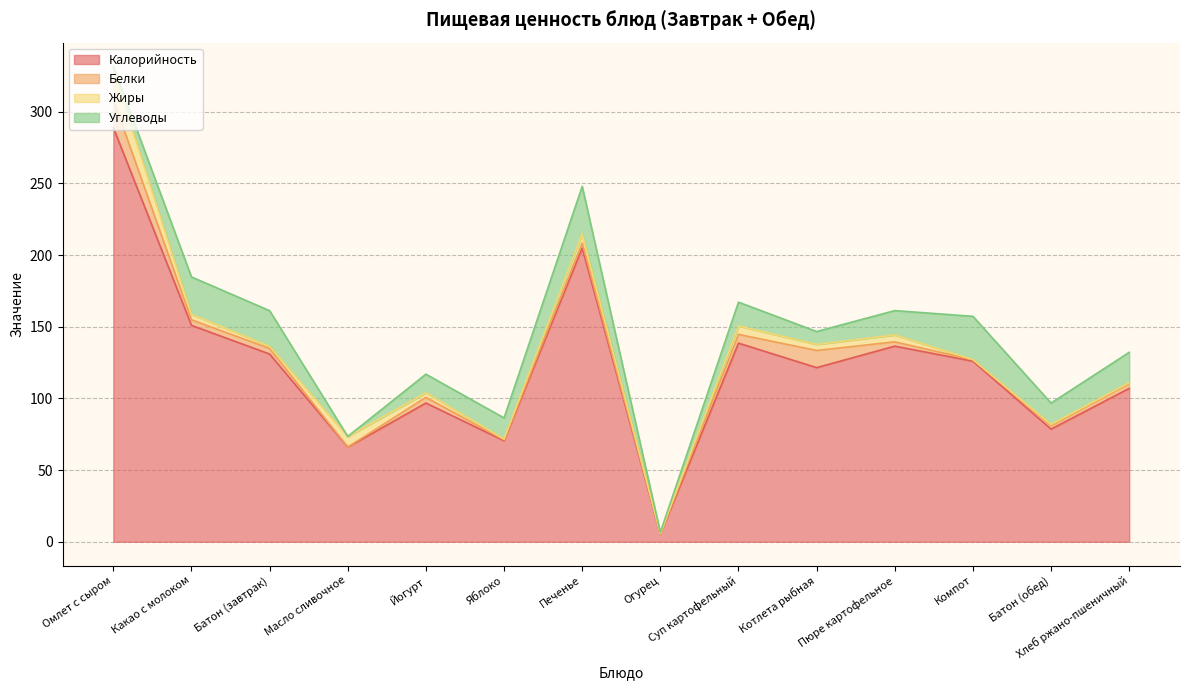

True or false: Белки and Калорийность intersect in this chart.

False